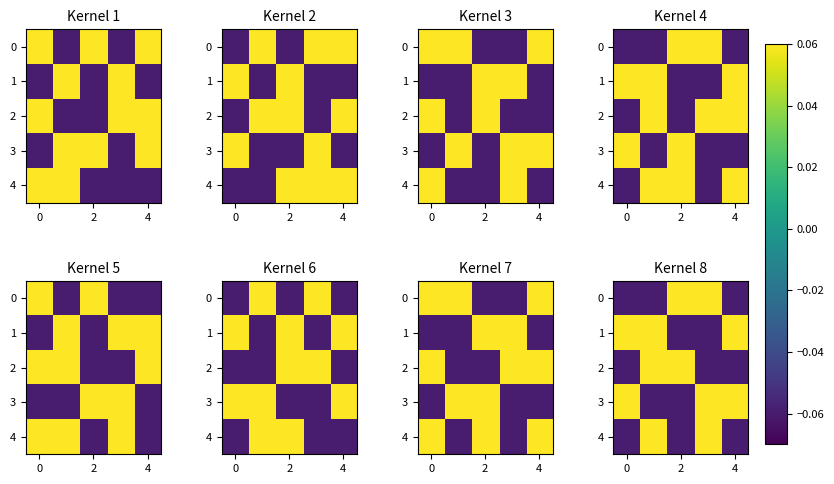

The 1 series shows -0.1 at 2. True or false?

True